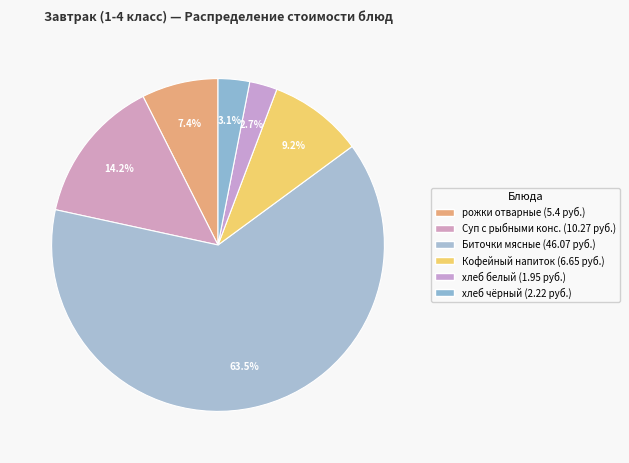

Which category has the smallest portion of the pie?

хлеб белый